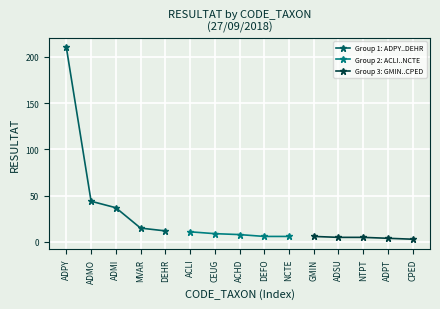

Which series has the largest total across all categories?

Group 1: ADPY..DEHR